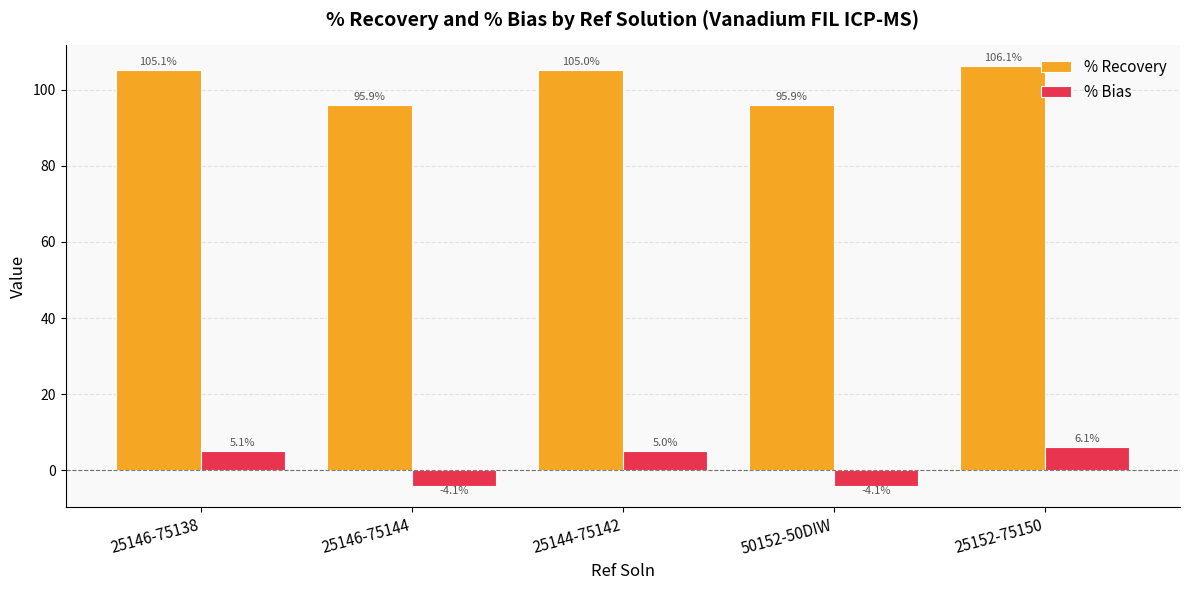

What are all the series names shown in the legend?

% Recovery, % Bias